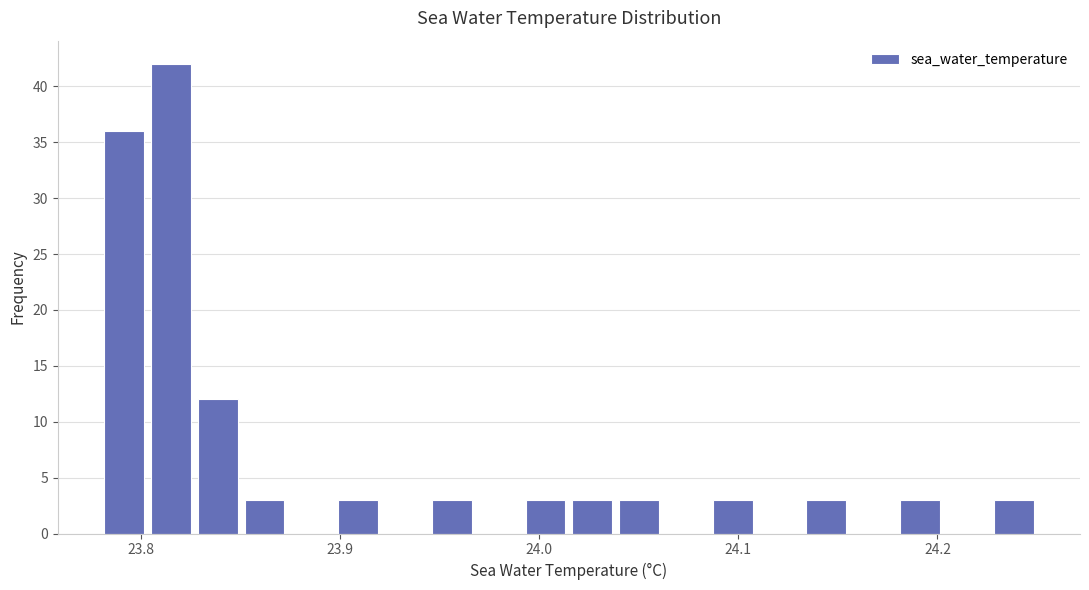

Around what value on the x-axis is the tallest bar? Give the approximate position of its centre, as read against the axis.

23.82